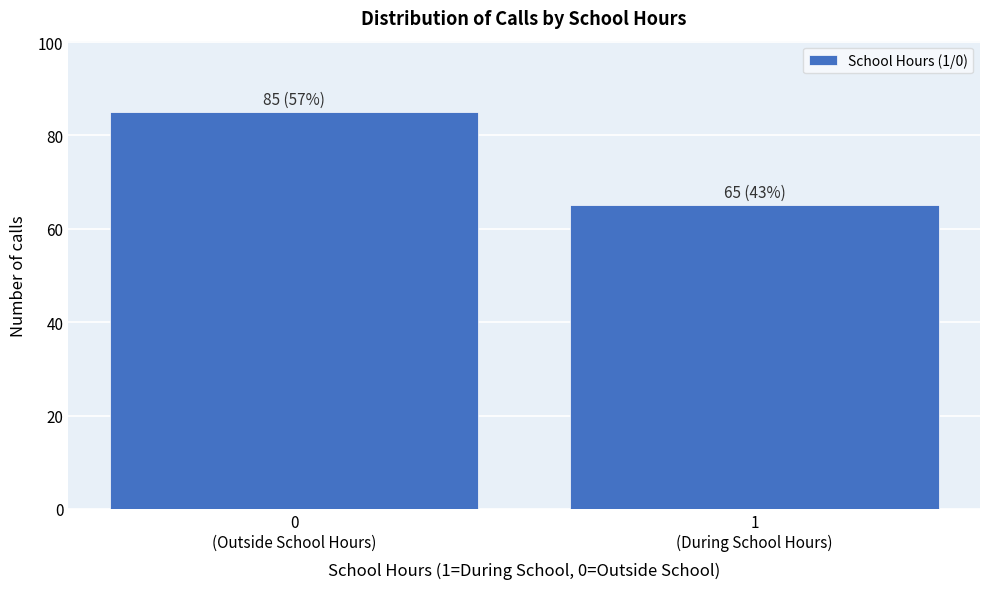

Reading left to right, transcribe all the data shown in this chart.

85	65